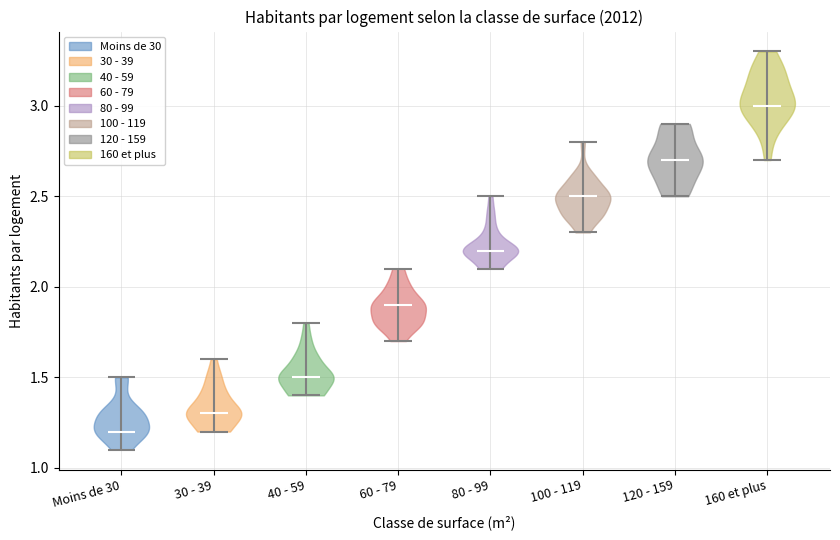

Which violin has the highest median line?

160 et plus